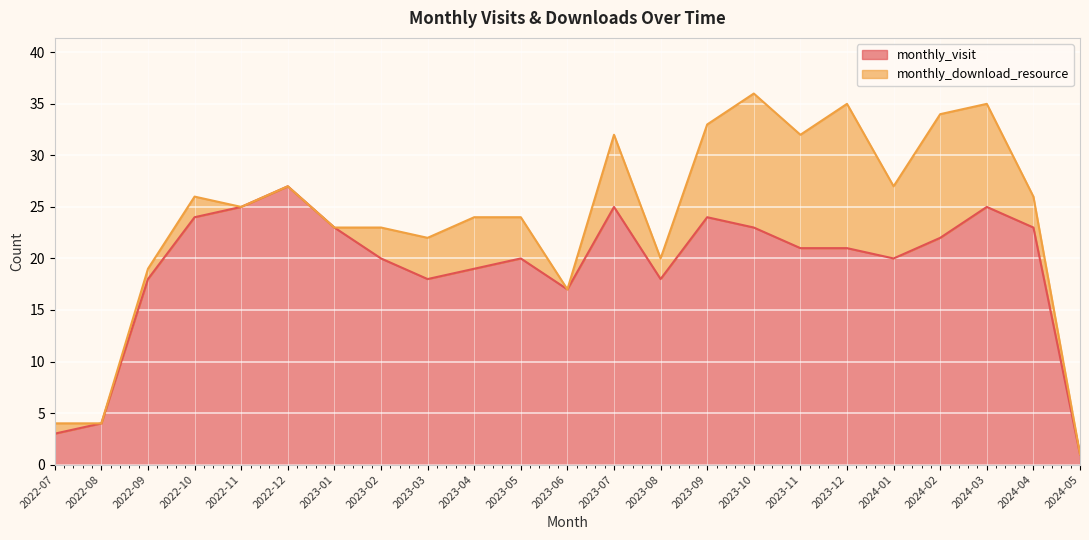

List the labels in order of value, smallest first.

2024-05, 2022-07, 2022-08, 2023-06, 2022-09, 2023-03, 2023-08, 2023-04, 2023-02, 2023-05, 2024-01, 2023-11, 2023-12, 2024-02, 2023-01, 2023-10, 2024-04, 2022-10, 2023-09, 2022-11, 2023-07, 2024-03, 2022-12